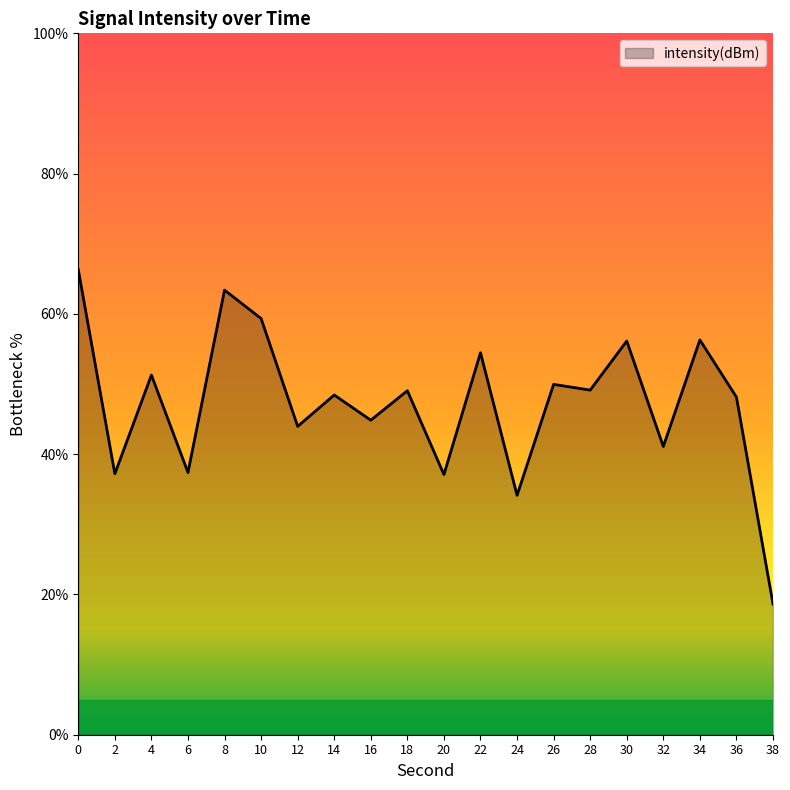

The value at 8 is 63.4. True or false?

True